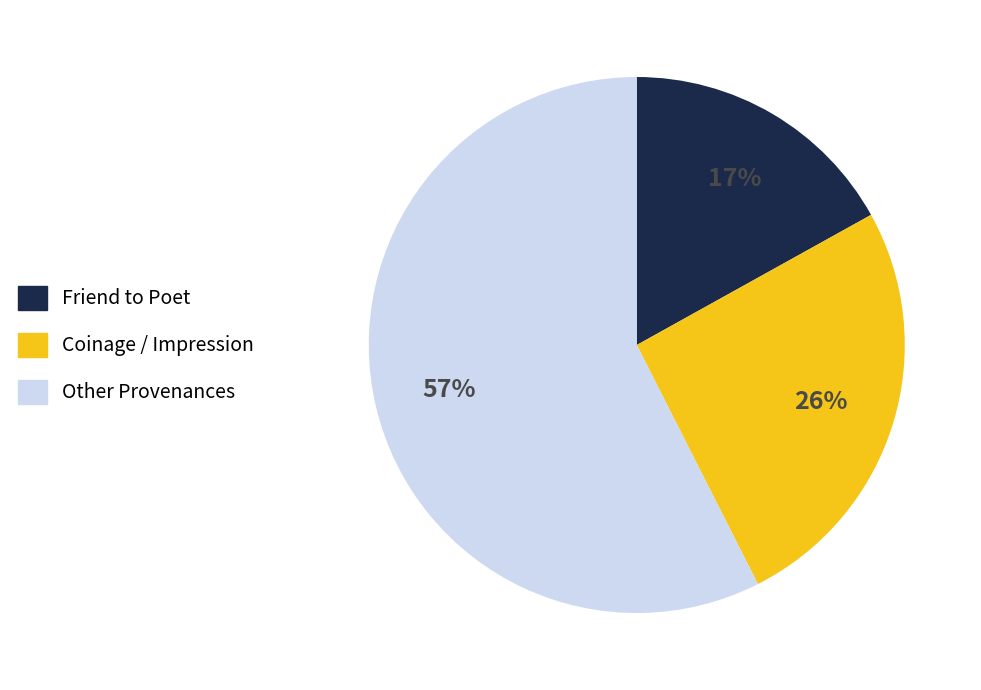

To the nearest percent, what is the average slice percentage?

33%